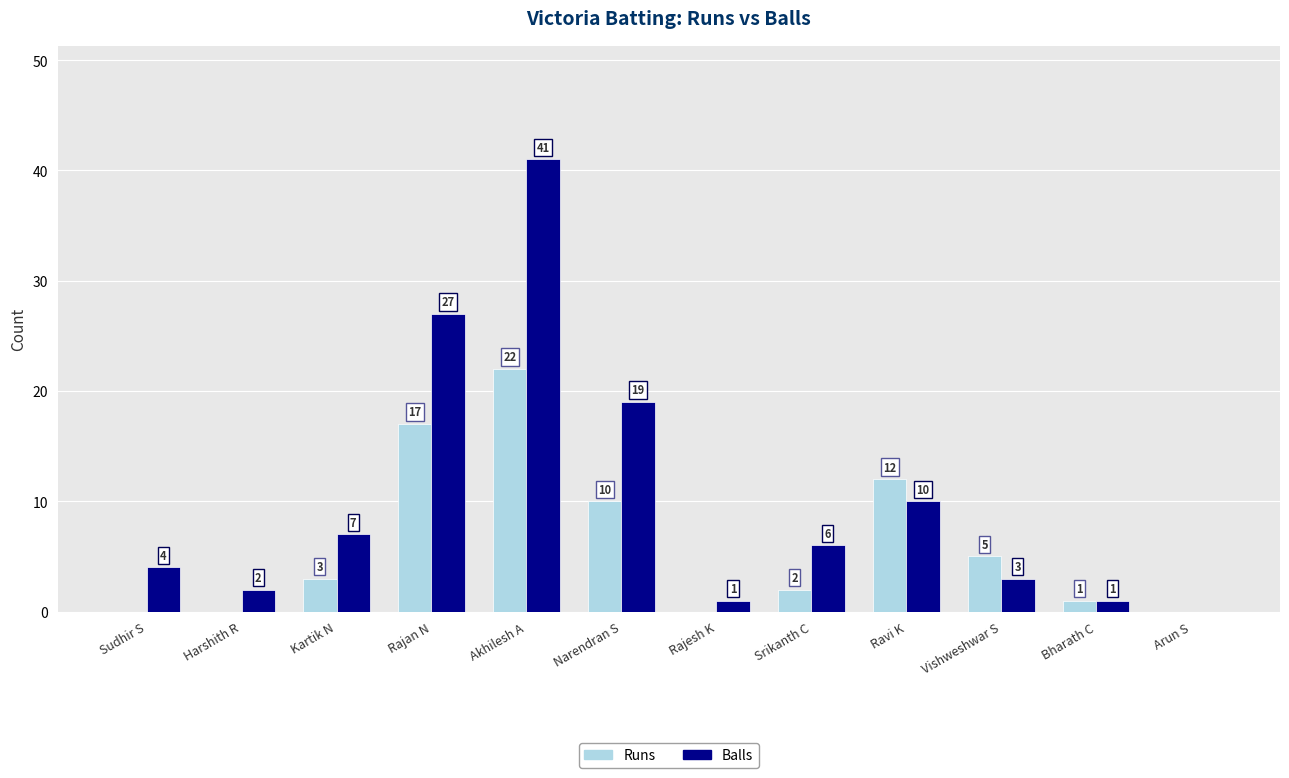

Reading left to right, extract all data points from this chart.

Runs: 0	0	3	17	22	10	0	2	12	5	1	0
Balls: 4	2	7	27	41	19	1	6	10	3	1	0